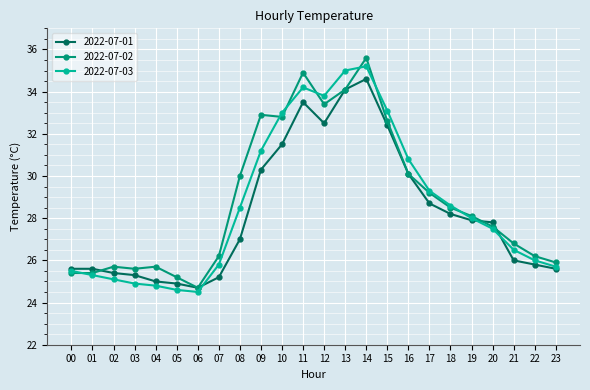

What is the value of the 2022-07-01 point at the 10th from the left?

30.3